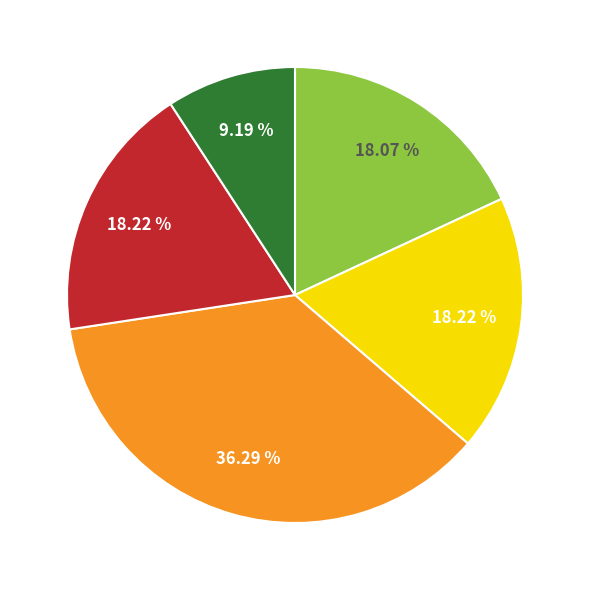

Is there any slice that represents more than half of the pie?

No